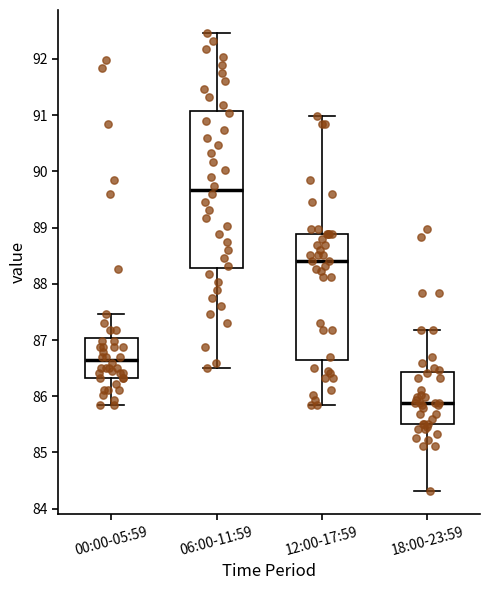

Comparing the boxes themselves (not the whiskers), which one is the tallest?

06:00-11:59